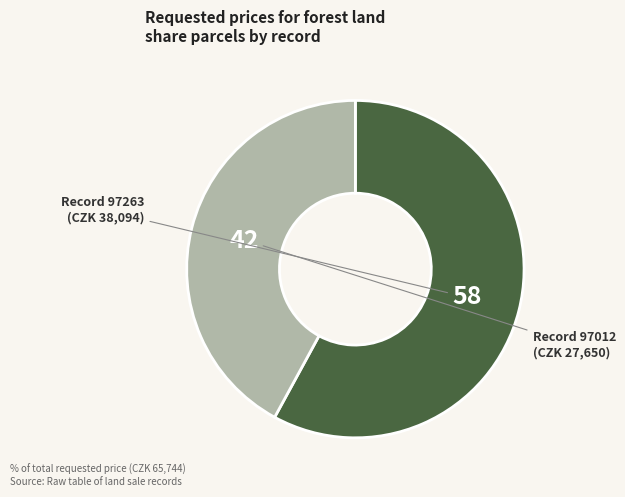

Does any single category account for the majority?

Yes